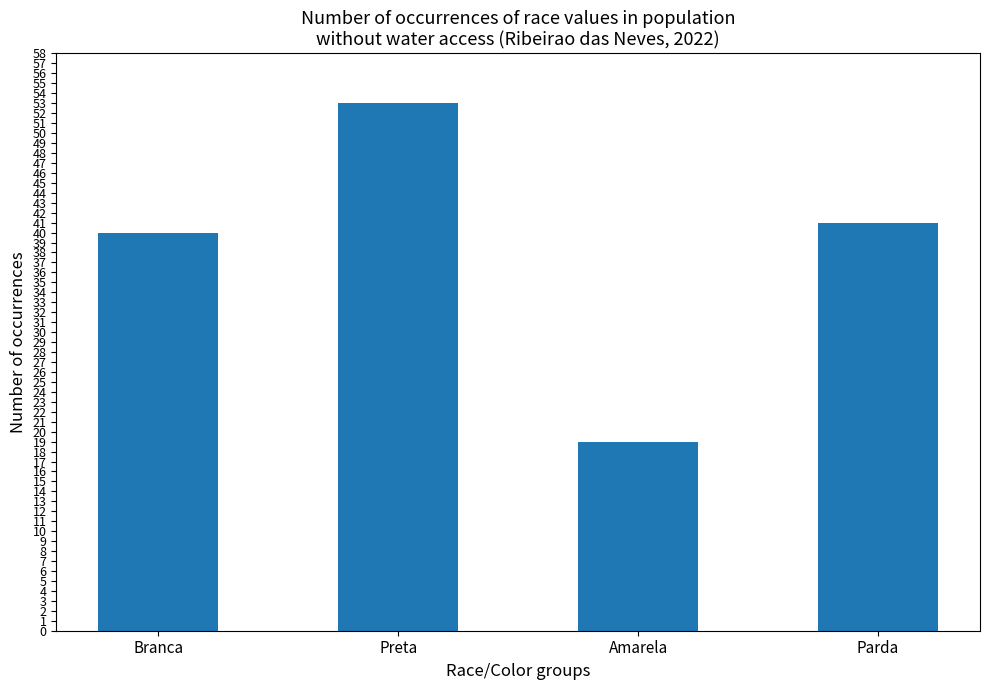

Are the bars horizontal?

No